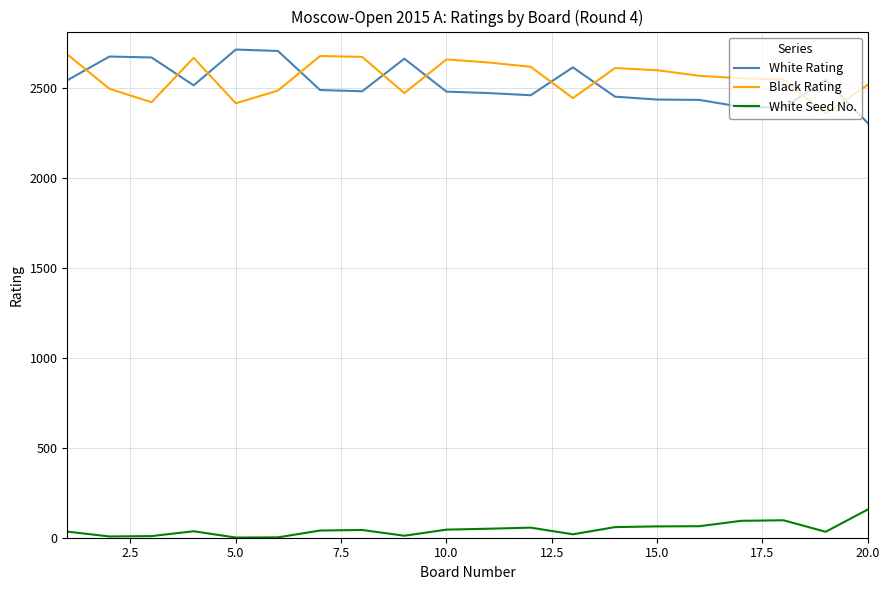

Which series has the largest total across all categories?

Black Rating